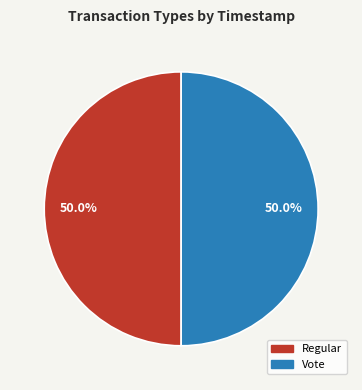

How much of the chart is everything except Vote?

50.0%